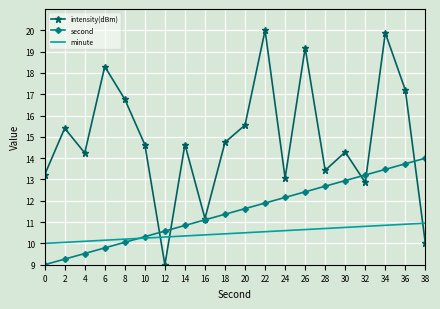

At how many categories does at least one series exceed 13?

18